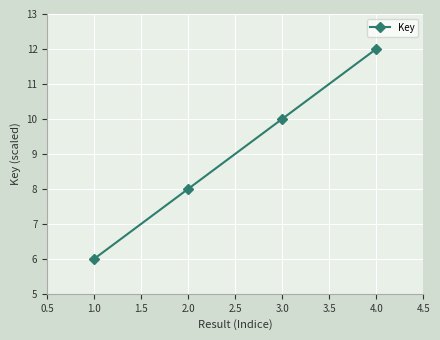

The chart shows a value of 10 at 3.0. True or false?

True